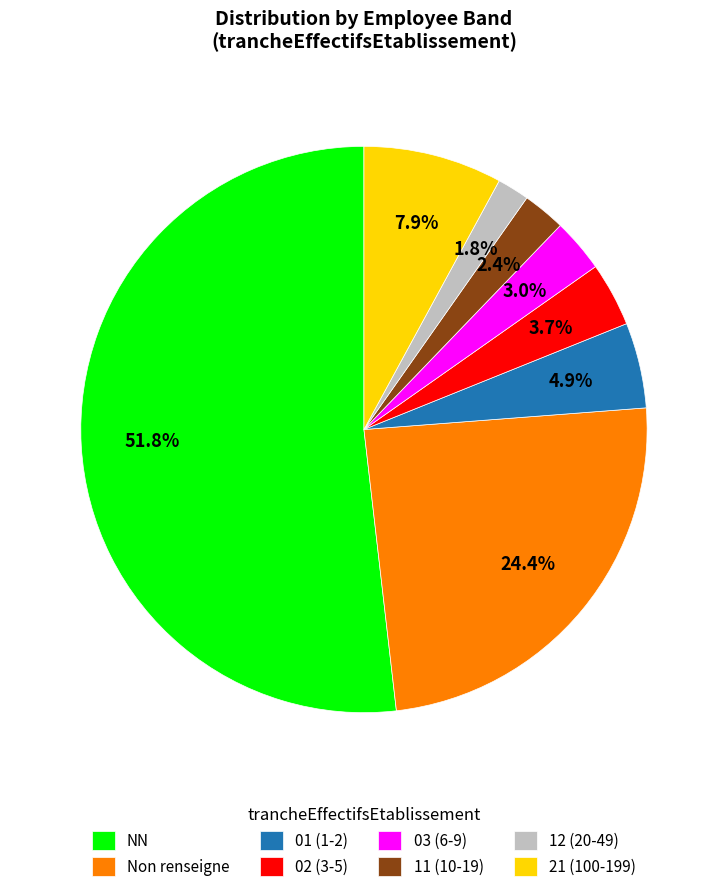

Combined, what portion of the pie is 01 (1-2) and Non renseigne?

29.3%